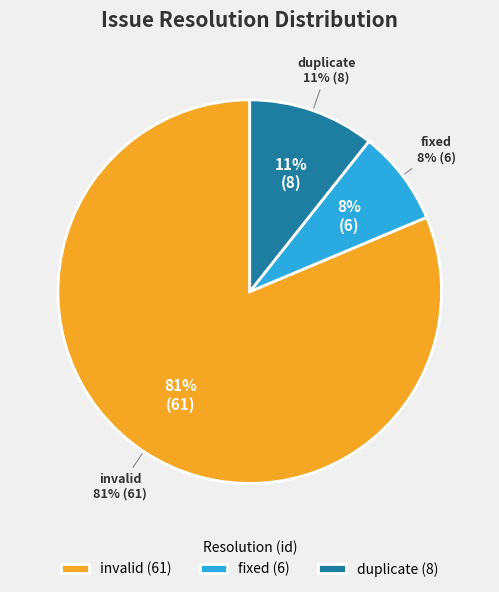

What portion of the pie excludes invalid?

18.7%